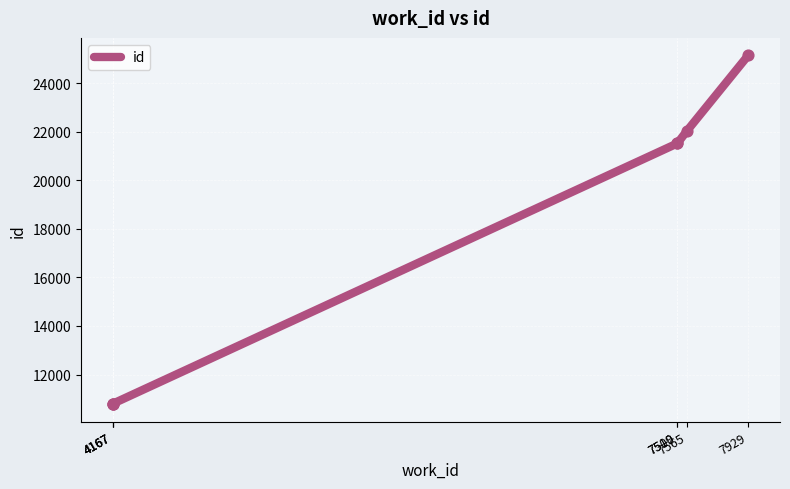

What is the change in value from 4167 to 7565?

+11250